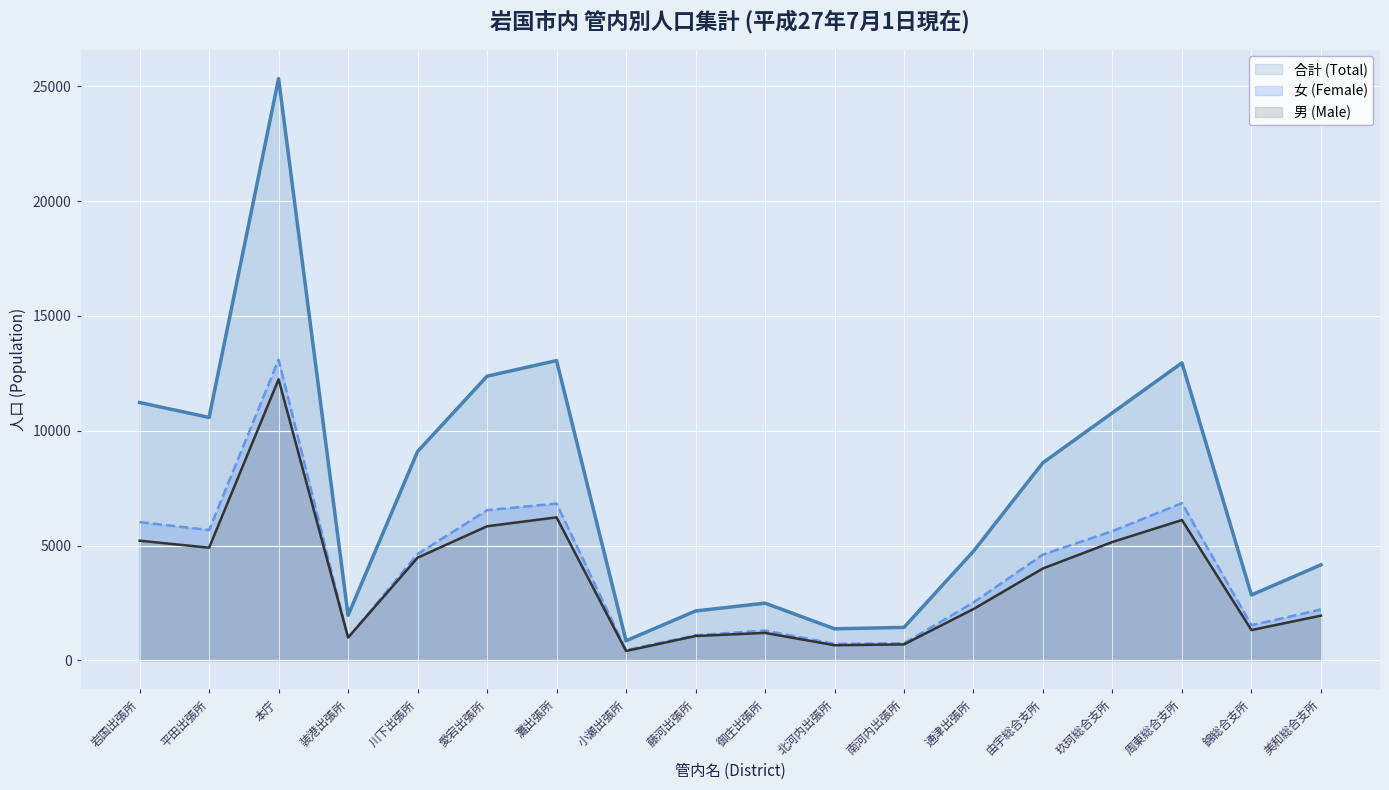

How many lines are shown in the chart?

3